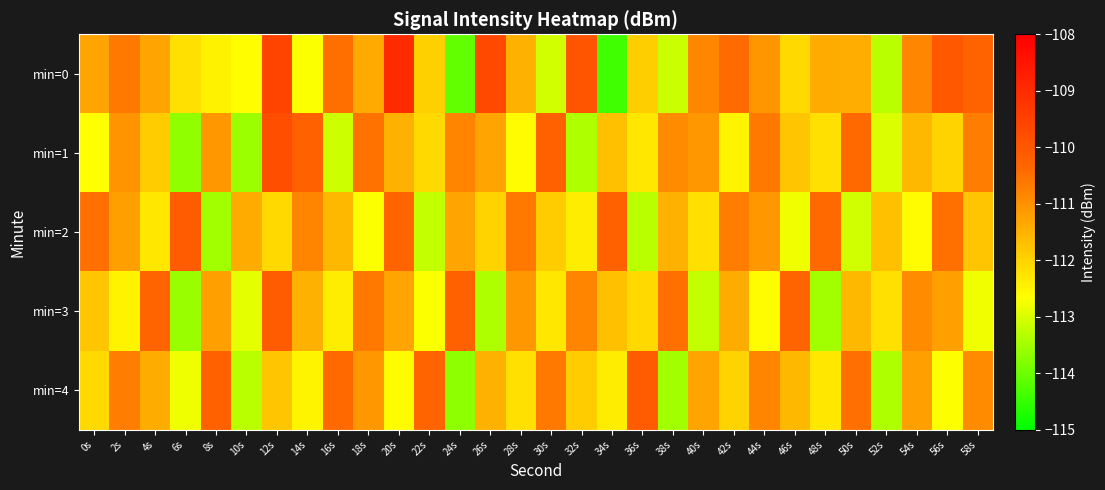

Reading left to right, list all the values displayed in this chart.

min=0: 0s=-111.3	2s=-110.6	4s=-111.3	6s=-112.2	8s=-112.5	10s=-112.6	12s=-109.6	14s=-112.7	16s=-110.5	18s=-111.4	20s=-109.0	22s=-111.9	24s=-114.1	26s=-109.7	28s=-111.5	30s=-113.1	32s=-109.9	34s=-114.4	36s=-111.9	38s=-113.2	40s=-110.8	42s=-110.4	44s=-111.1	46s=-112.1	48s=-111.4	50s=-111.4	52s=-113.3	54s=-110.8	56s=-110.0	58s=-110.3
min=1: 0s=-112.7	2s=-111.0	4s=-111.9	6s=-113.7	8s=-111.1	10s=-113.6	12s=-109.8	14s=-110.2	16s=-113.1	18s=-110.5	20s=-111.5	22s=-112.1	24s=-110.8	26s=-111.3	28s=-112.6	30s=-110.2	32s=-113.4	34s=-111.7	36s=-112.3	38s=-110.9	40s=-111.1	42s=-112.5	44s=-110.6	46s=-111.8	48s=-112.2	50s=-110.4	52s=-113.0	54s=-111.6	56s=-112.0	58s=-110.7
min=2: 0s=-110.5	2s=-111.2	4s=-112.3	6s=-110.1	8s=-113.5	10s=-111.4	12s=-112.1	14s=-110.8	16s=-111.6	18s=-112.7	20s=-110.3	22s=-113.2	24s=-111.3	26s=-112.0	28s=-110.6	30s=-111.9	32s=-112.4	34s=-110.2	36s=-113.3	38s=-111.5	40s=-112.2	42s=-110.7	44s=-111.1	46s=-112.8	48s=-110.4	50s=-113.1	52s=-111.7	54s=-112.6	56s=-110.5	58s=-111.8
min=3: 0s=-111.8	2s=-112.5	4s=-110.3	6s=-113.6	8s=-111.2	10s=-112.9	12s=-110.1	14s=-111.5	16s=-112.4	18s=-110.6	20s=-111.3	22s=-112.7	24s=-110.2	26s=-113.4	28s=-111.1	30s=-112.3	32s=-110.8	34s=-111.7	36s=-112.1	38s=-110.5	40s=-113.2	42s=-111.4	44s=-112.6	46s=-110.3	48s=-113.5	50s=-111.6	52s=-112.2	54s=-110.9	56s=-111.2	58s=-112.8
min=4: 0s=-112.1	2s=-110.7	4s=-111.4	6s=-112.8	8s=-110.2	10s=-113.3	12s=-111.8	14s=-112.5	16s=-110.4	18s=-111.1	20s=-112.6	22s=-110.3	24s=-113.7	26s=-111.5	28s=-112.2	30s=-110.6	32s=-111.9	34s=-112.4	36s=-110.1	38s=-113.5	40s=-111.3	42s=-112.0	44s=-110.8	46s=-111.6	48s=-112.3	50s=-110.5	52s=-113.4	54s=-111.2	56s=-112.7	58s=-110.9